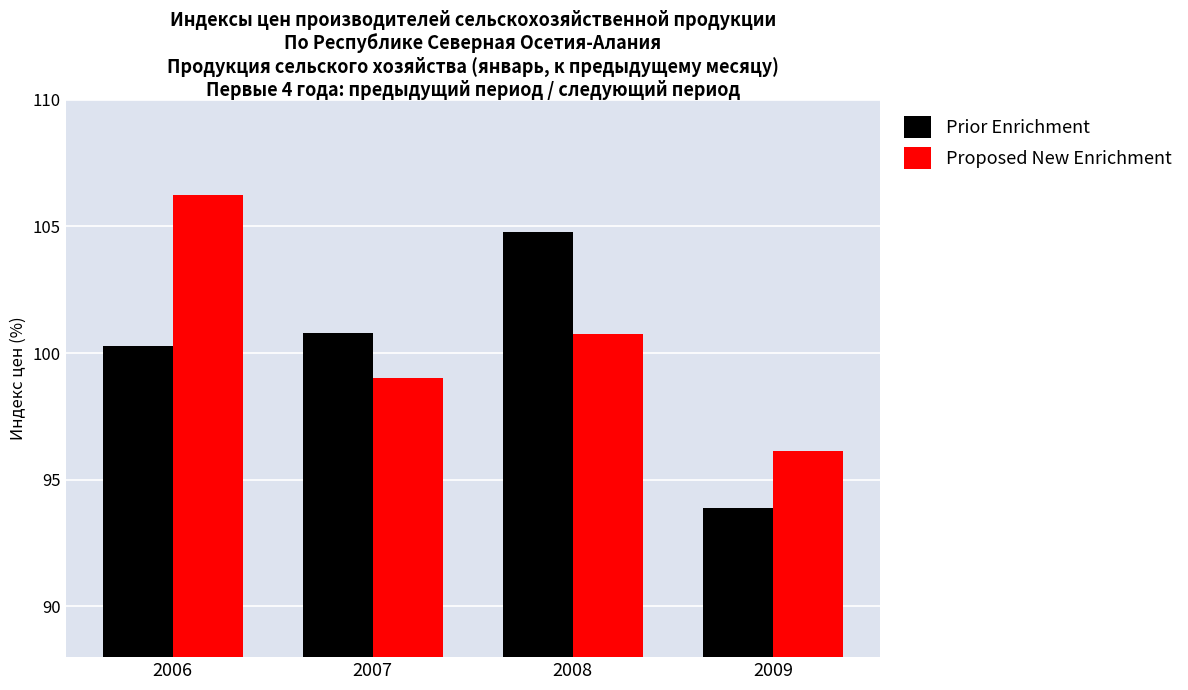

How many distinct data groups are displayed?

2